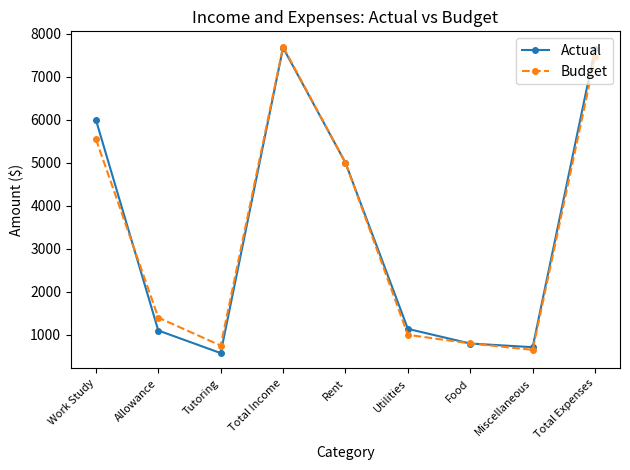

Count the number of data series in this chart.

2